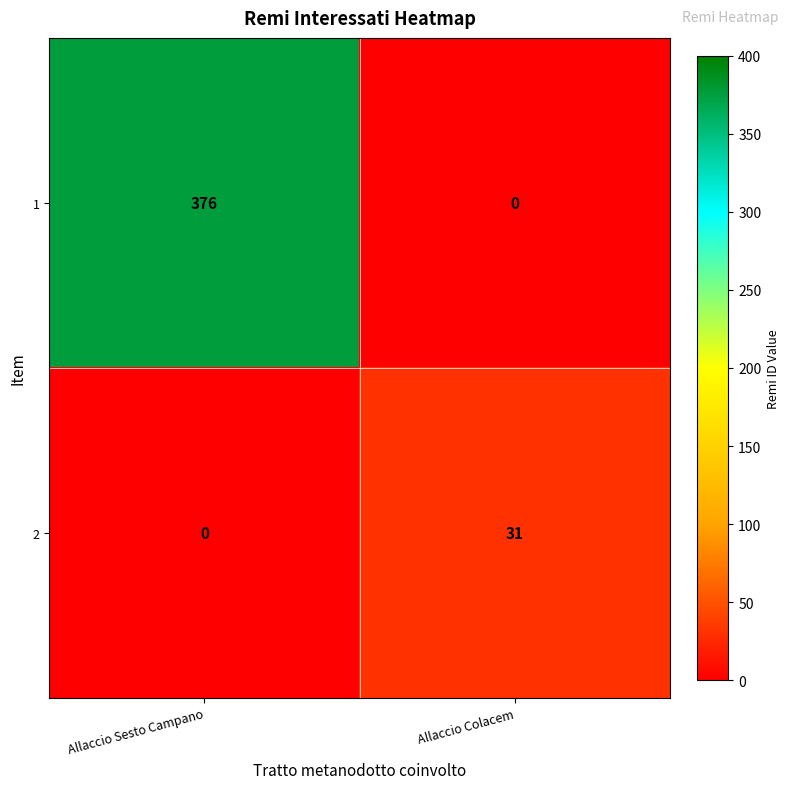

What is the sum of the 2 values at Allaccio Colacem and Allaccio Sesto Campano?

31